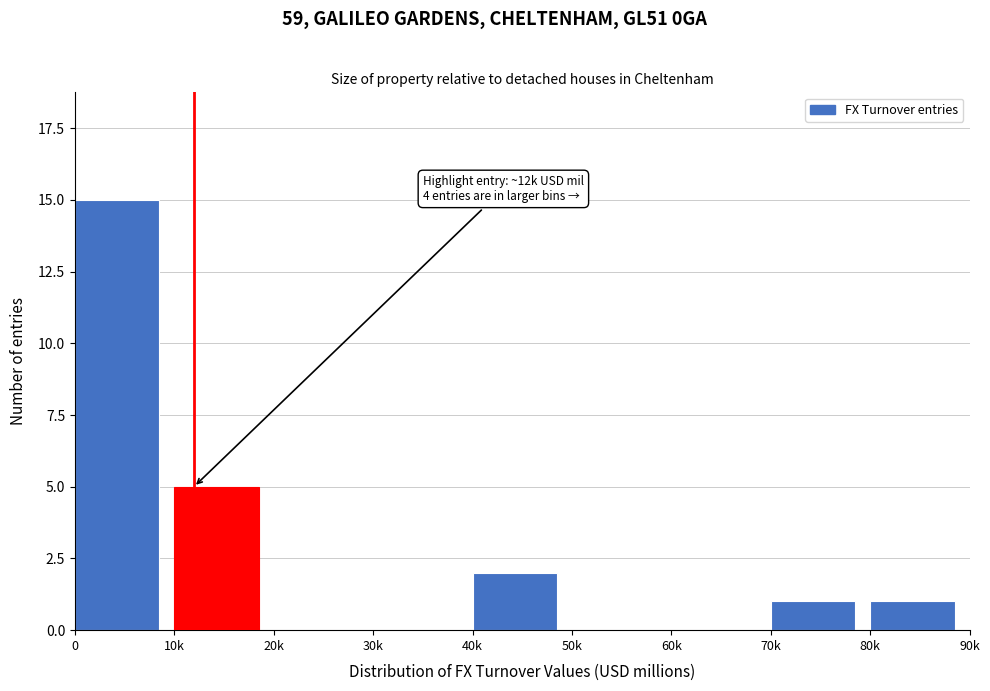

Reading right to left, list all the values displayed in this chart.

80k=1	70k=1	60k=0	50k=0	40k=2	30k=0	20k=0	10k=5	0=15